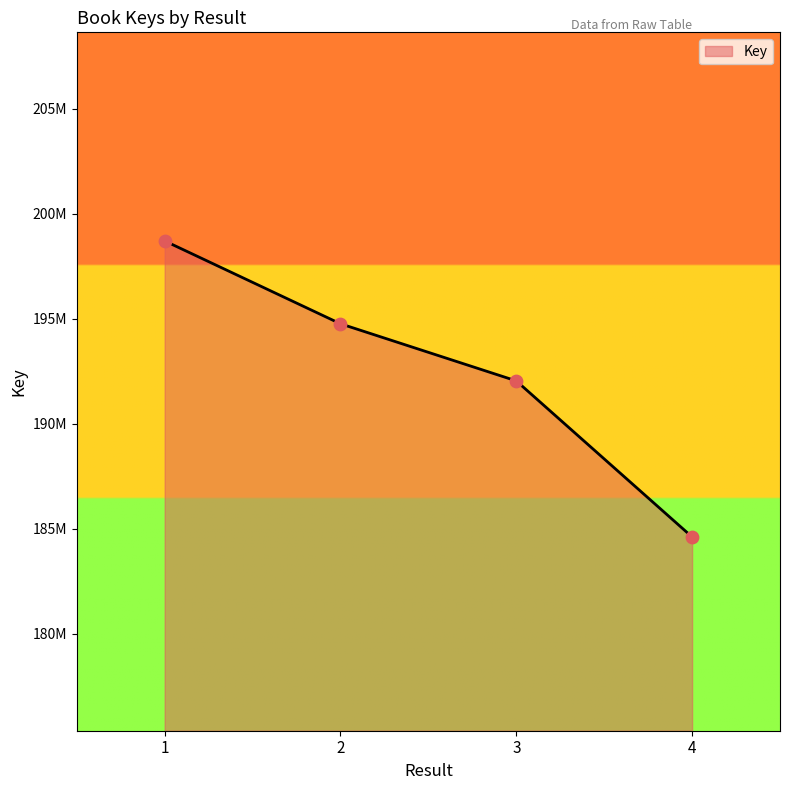

Is this an area chart (filled region under the line)?

Yes